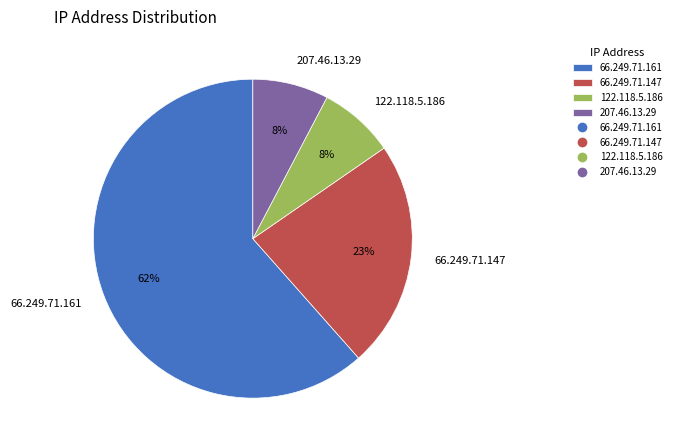

Which slice represents more than half of the pie?

66.249.71.161